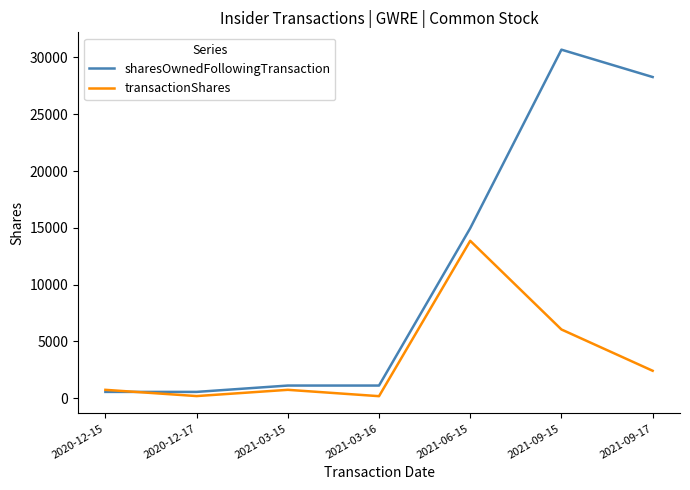

Where is the first local minimum for transactionShares?

2020-12-17